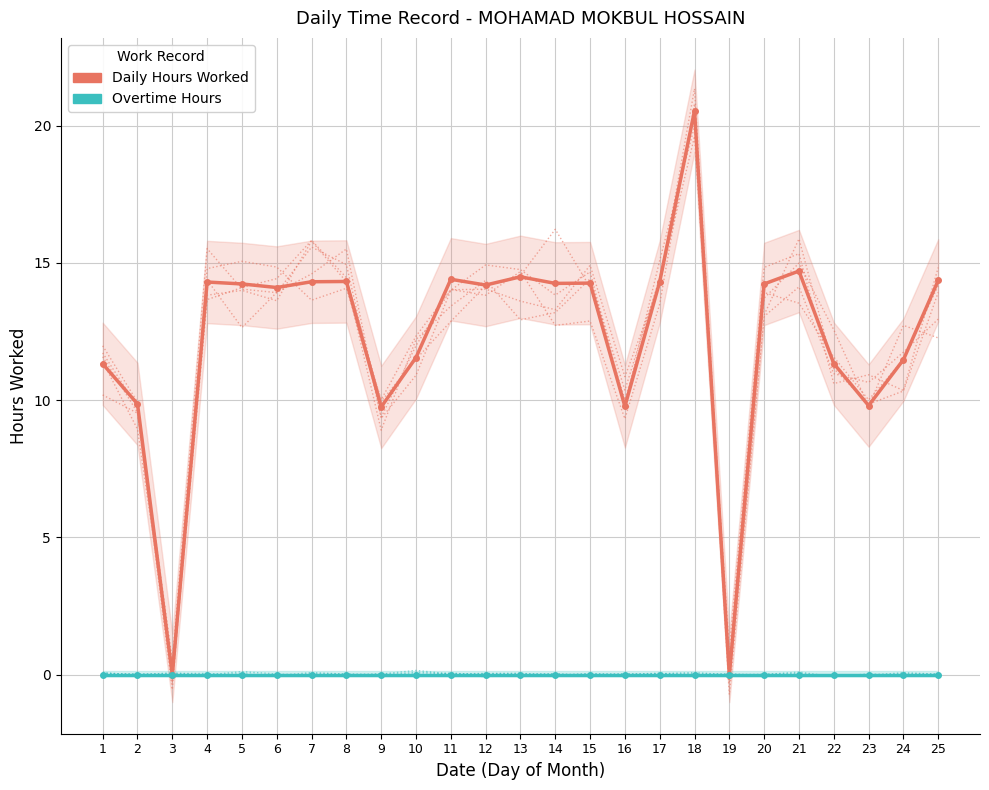

How many data points in Daily Hours Worked are above 14?

15